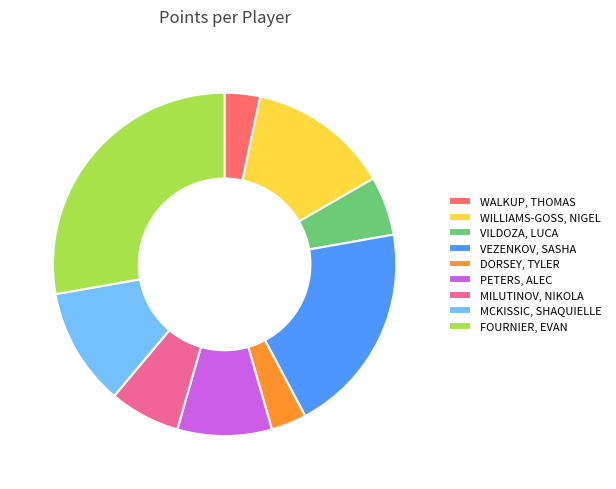

The MCKISSIC, SHAQUIELLE slice represents 18% of the pie. True or false?

False